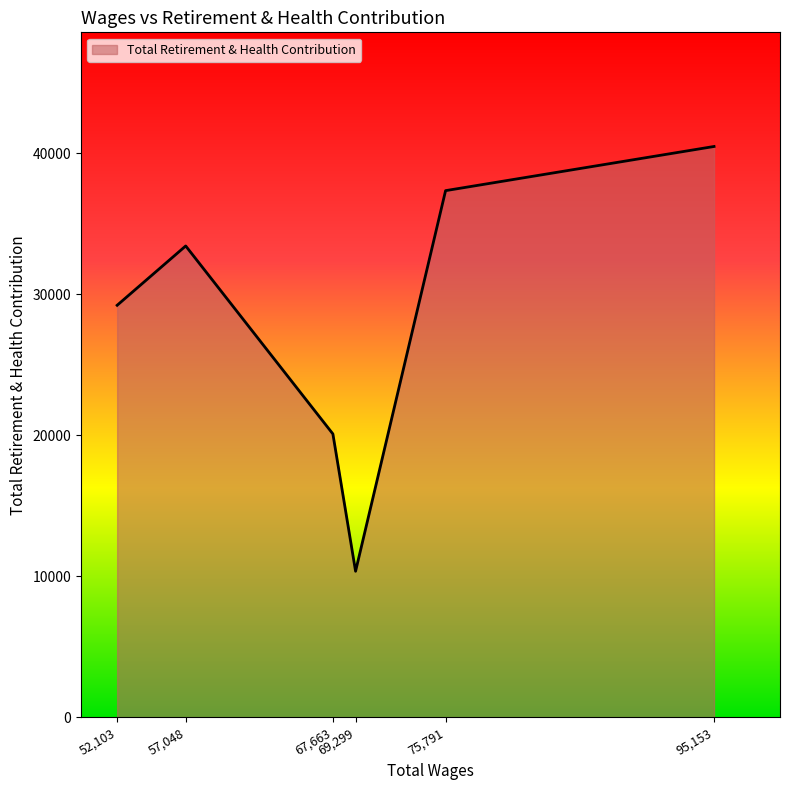

Does the chart display data point markers on the line(s)?

No